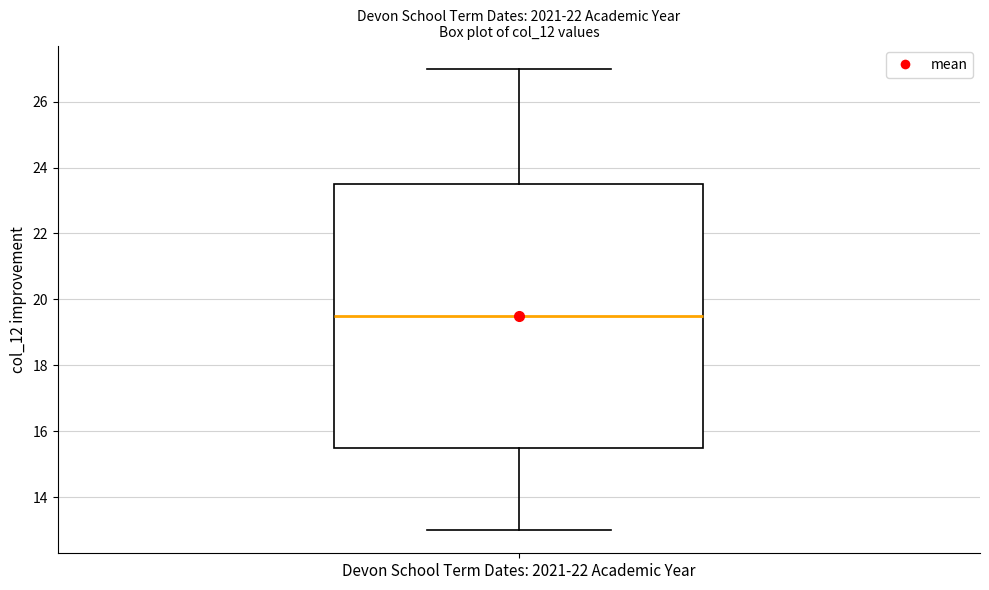

Where is the lower edge of the box for Devon School Term Dates: 2021-22 Academic Year on the y-axis? The values are not printed on the chart, so give them approximately, as read against the axis.

15.6